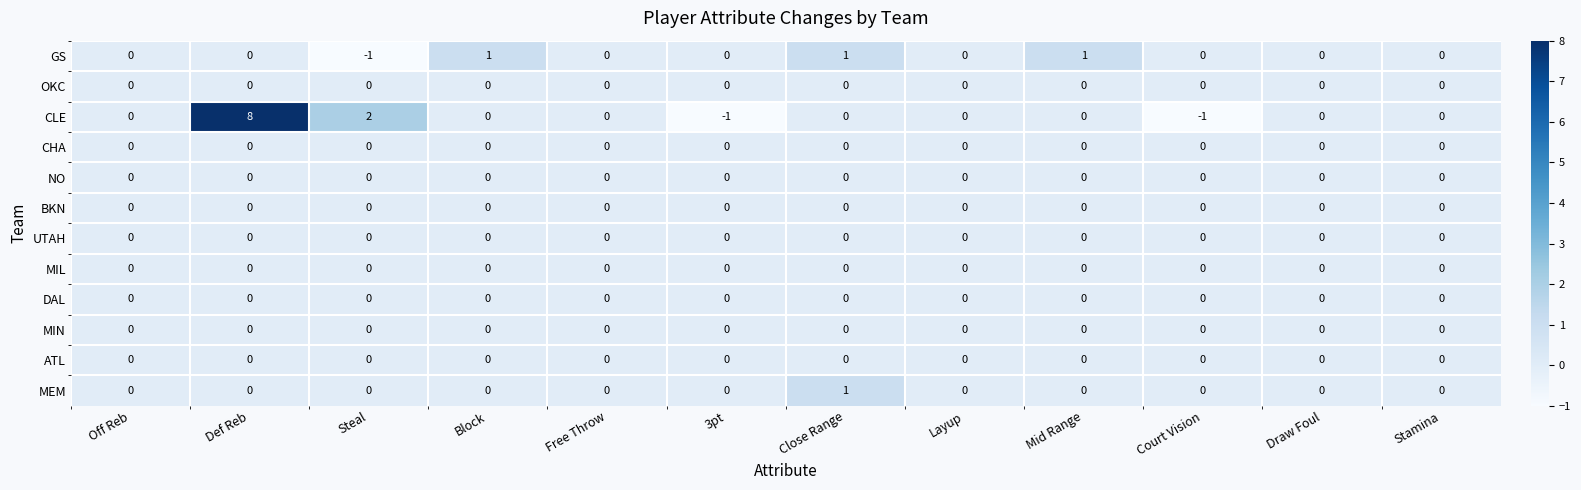

Which series has the largest range (max minus min)?

CLE